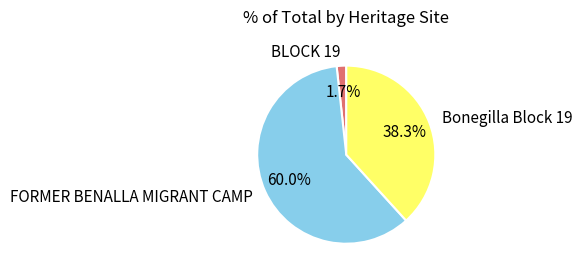

To the nearest percent, what is the combined percentage of BLOCK 19 and FORMER BENALLA MIGRANT CAMP?

62%